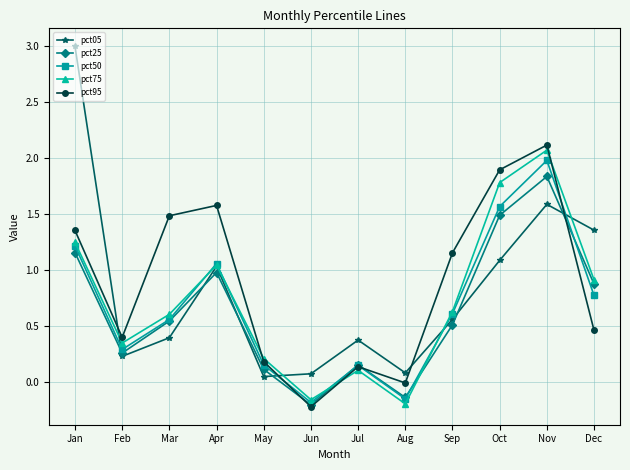

Between which two adjacent categories do pct05 and pct95 first intersect?

Jan and Feb